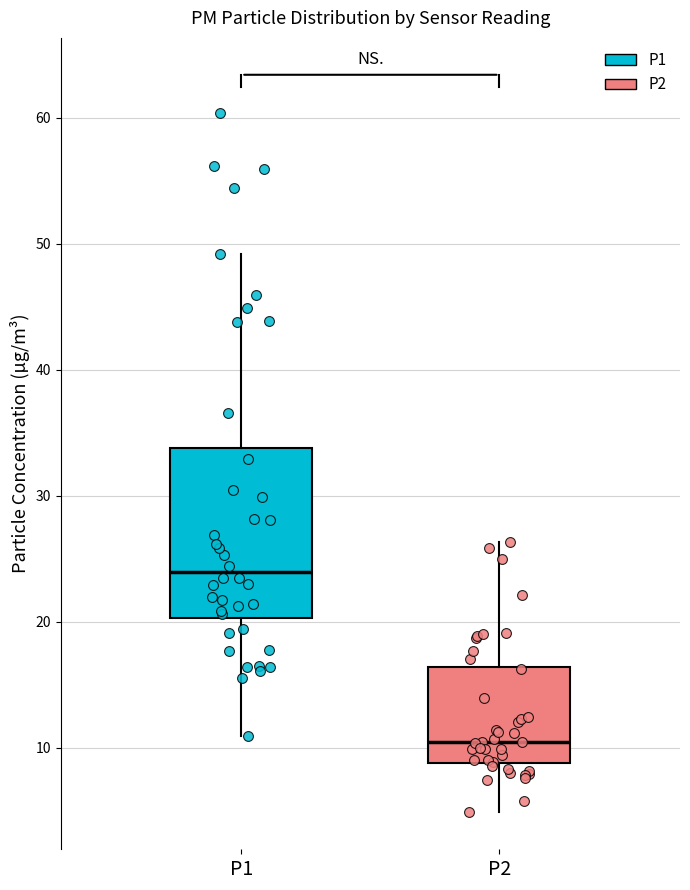

Where is the lower edge of the box for P2 on the y-axis? The values are not printed on the chart, so give them approximately, as read against the axis.

9